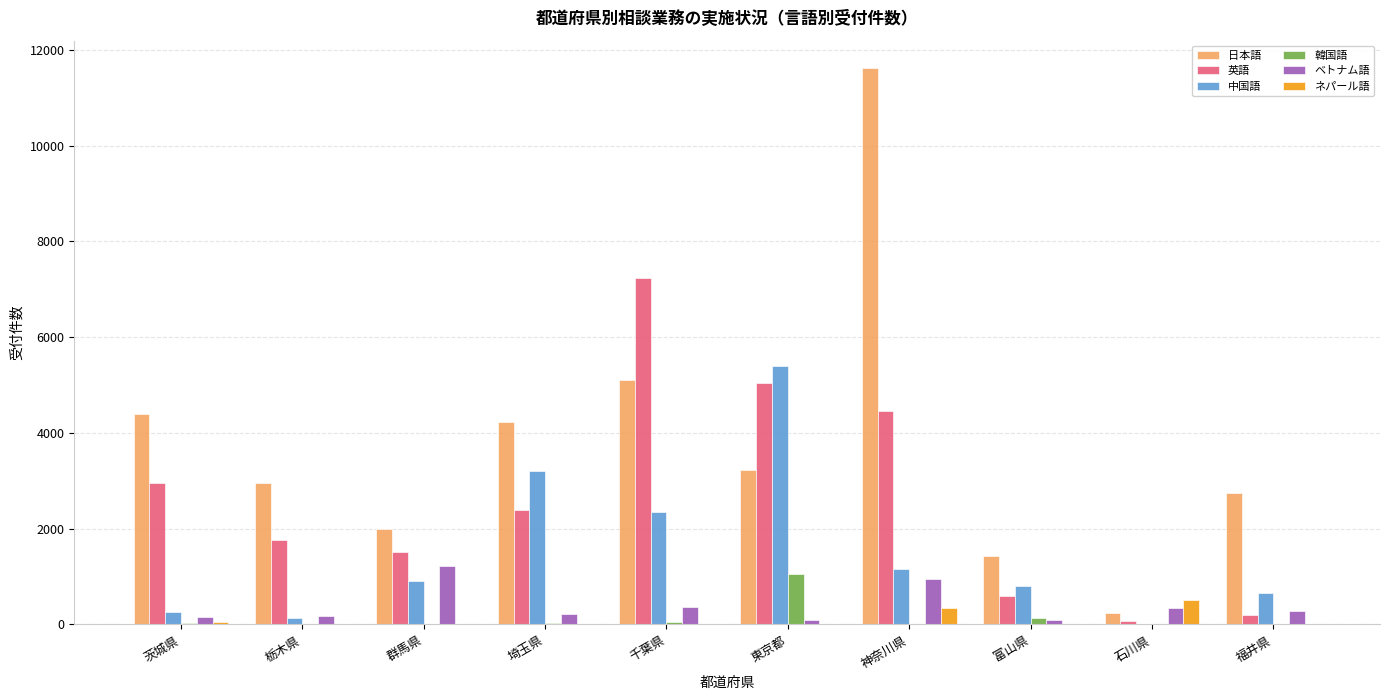

How many distinct data groups are displayed?

6